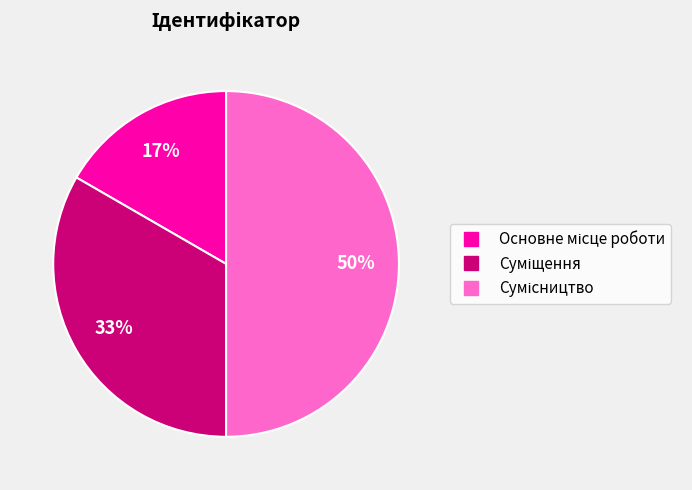

To the nearest percent, what is the difference between the largest and smallest slice percentages?

33%